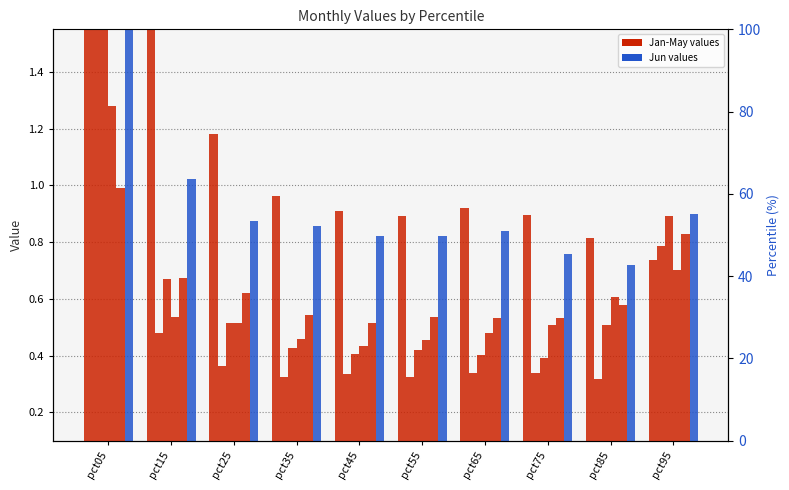

The value of Jun at pct55 is 0.8. True or false?

True